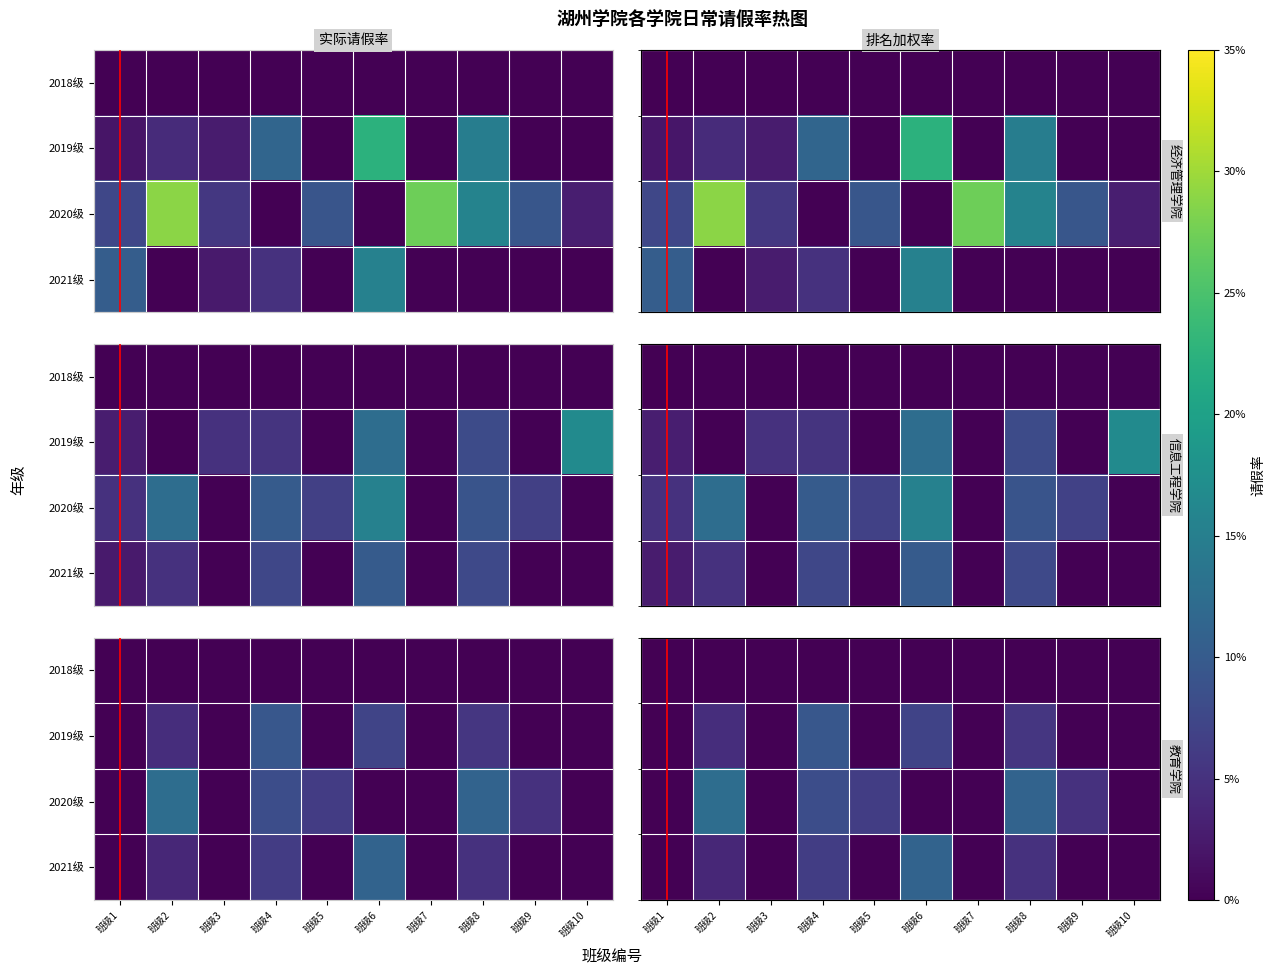

Between 班级4 and 班级3, which is larger?

班级4